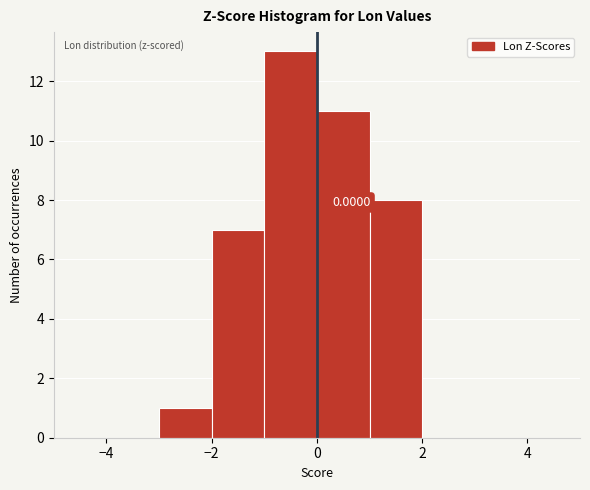

Which range on the x-axis has the tallest bar?

-1 to 0